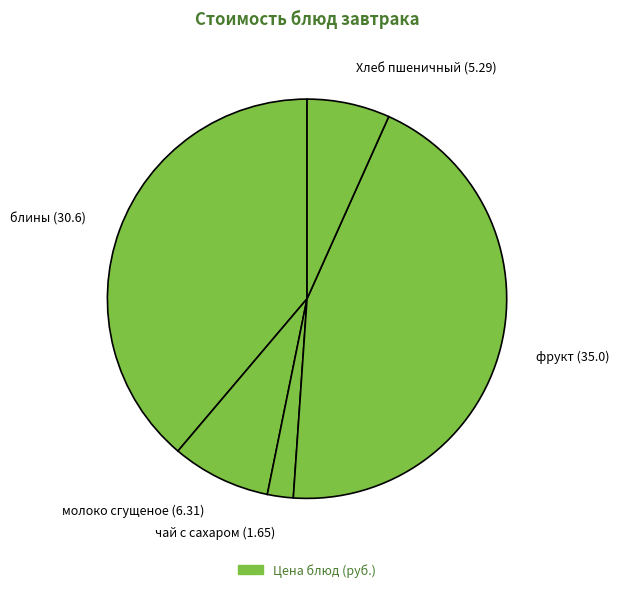

Is it true that фрукт (35.0) is 44% of the pie?

True